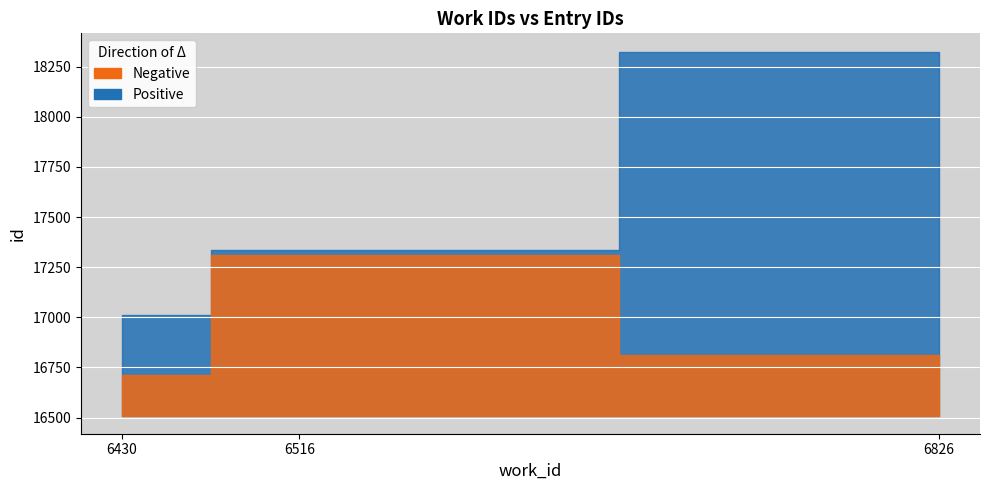

What is the difference between the maximum and minimum values?

1316